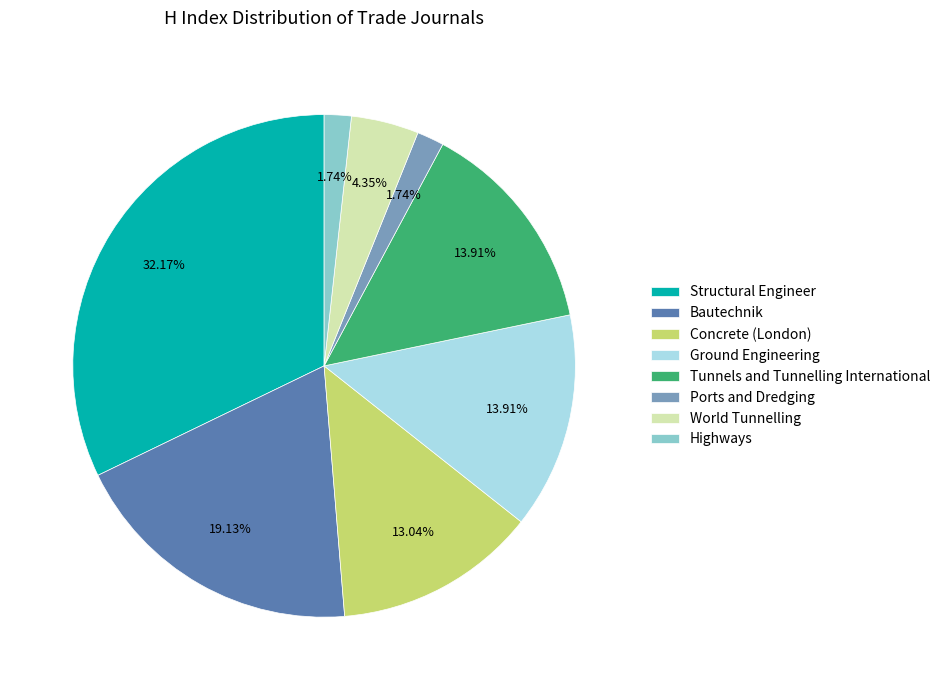

How many segments does this pie chart have?

8